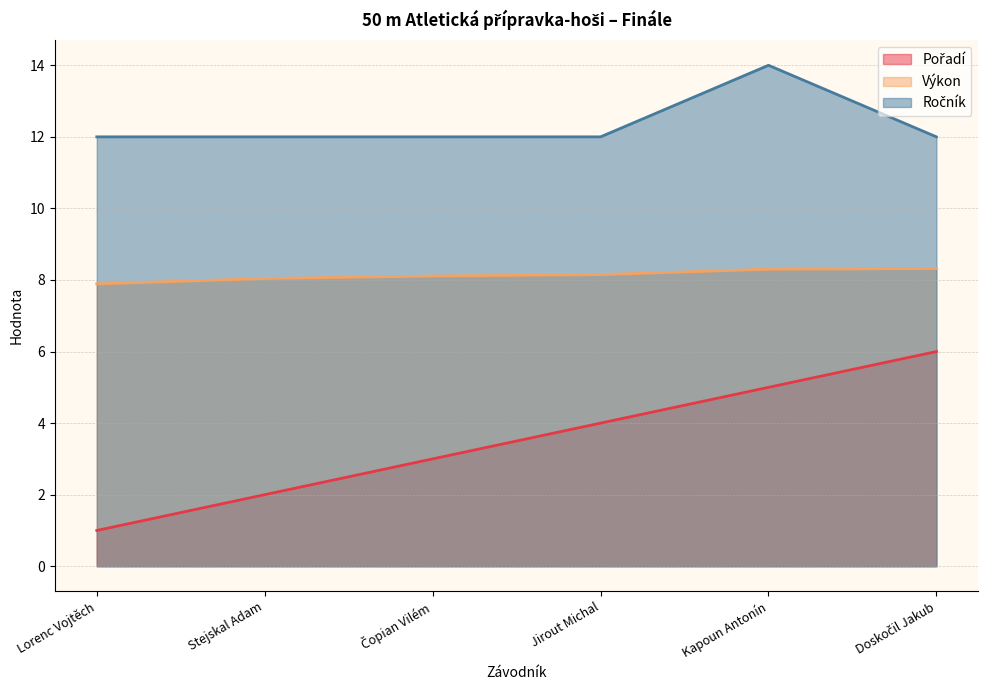

Is it true that Výkon equals 8.0 at Stejskal Adam?

True